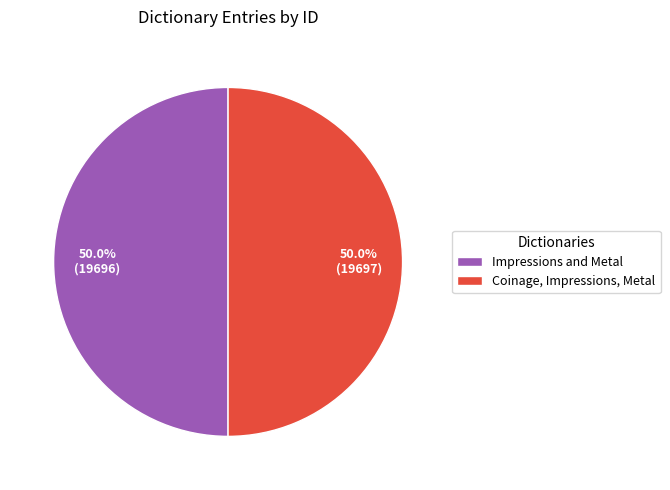

How many segments does this pie chart have?

2